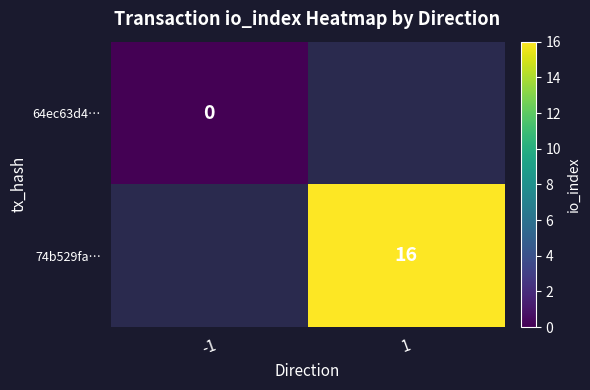

Is the value of 64ec63d4… at -1 greater than the value of 74b529fa… at 1?

No